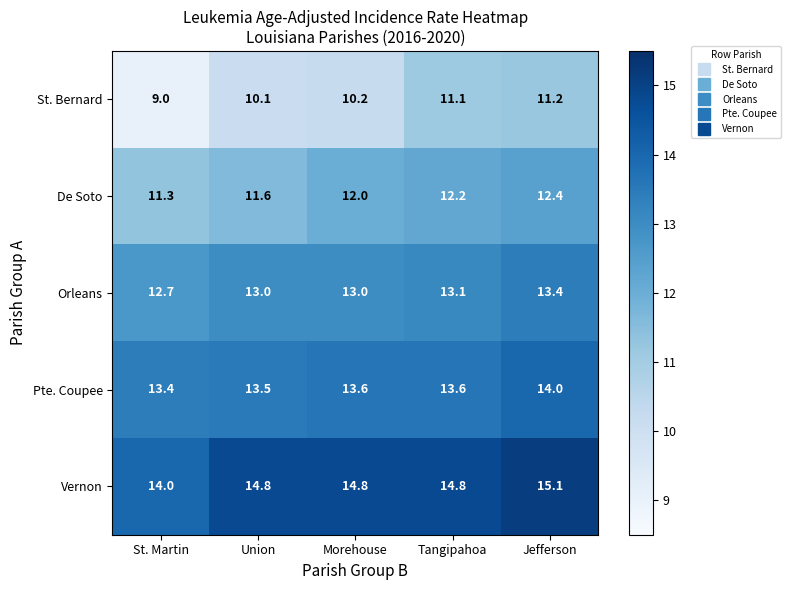

Is it true that Orleans equals 13.1 at Tangipahoa?

True